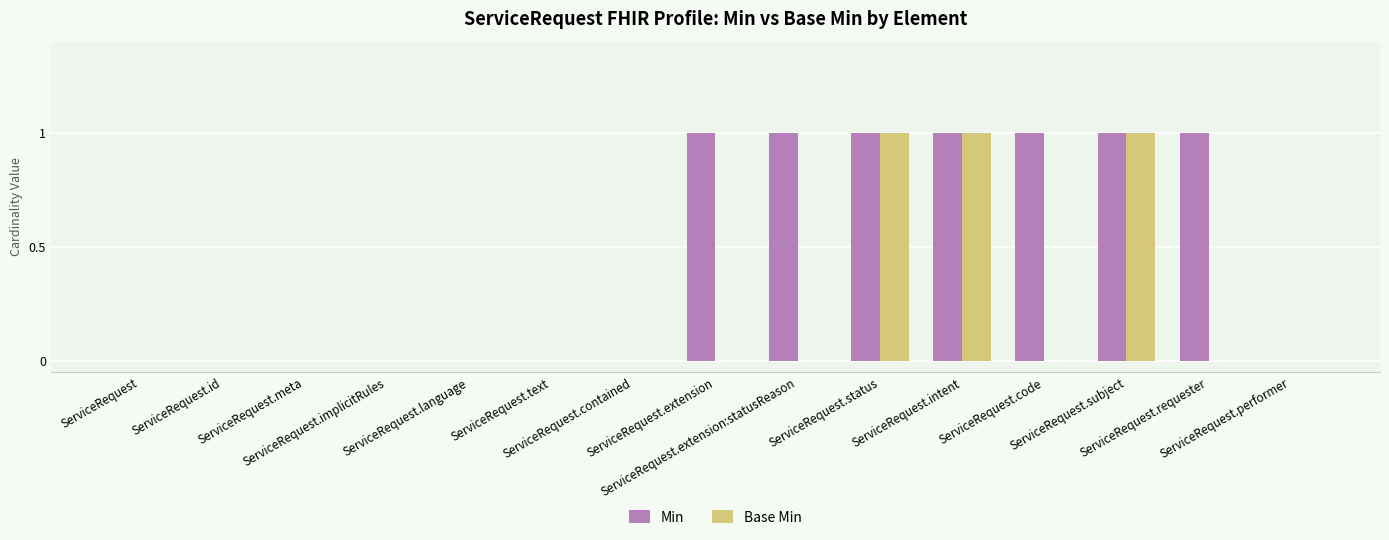

What is the sum of all Min values?

7